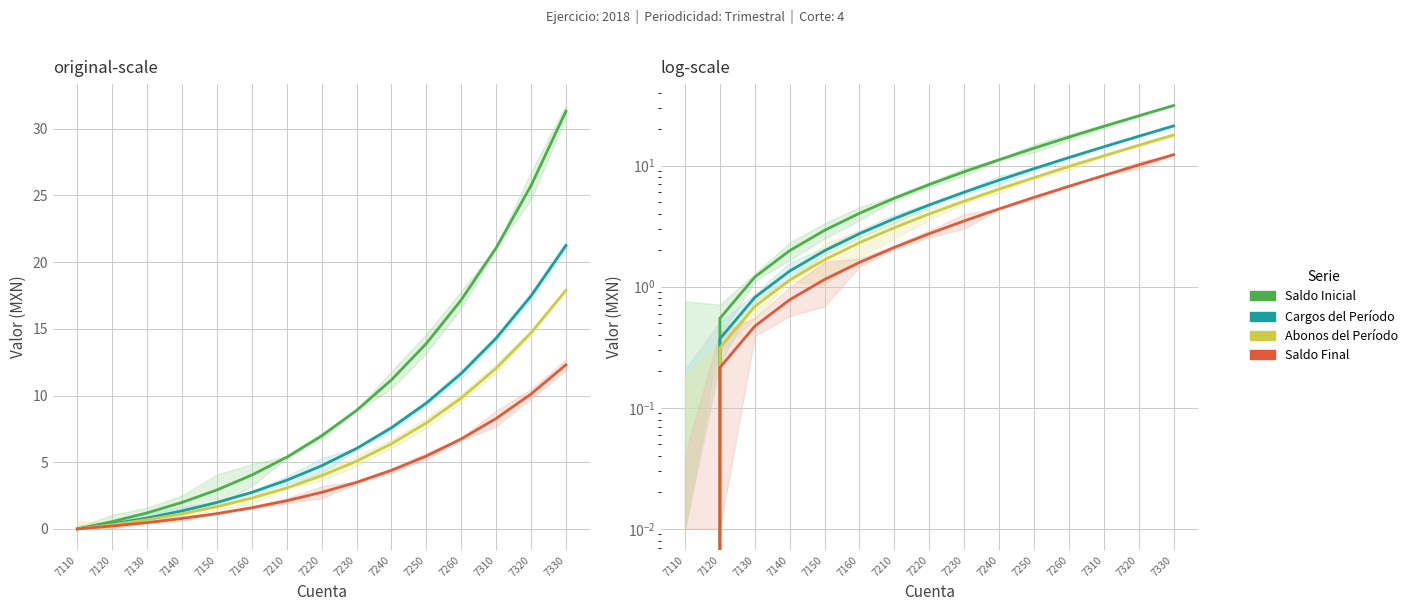

What is the greatest value displayed?

31.3